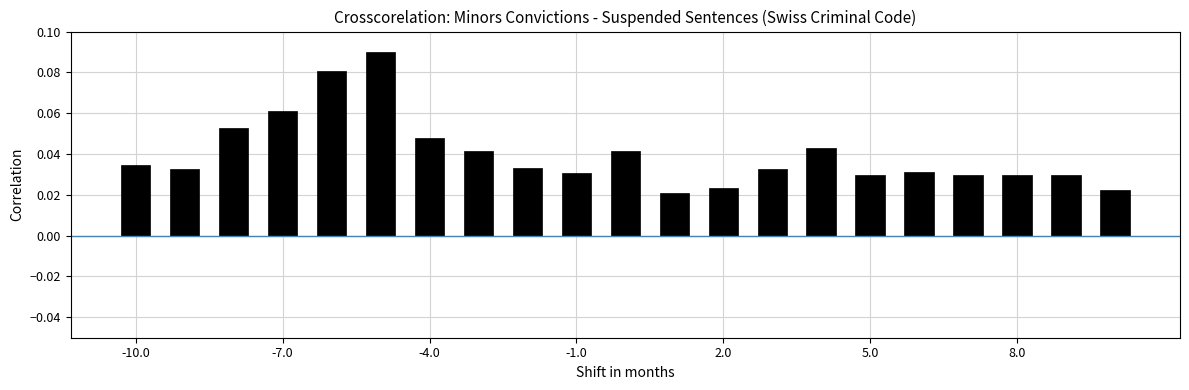

How many values are between 0 and 1?

21